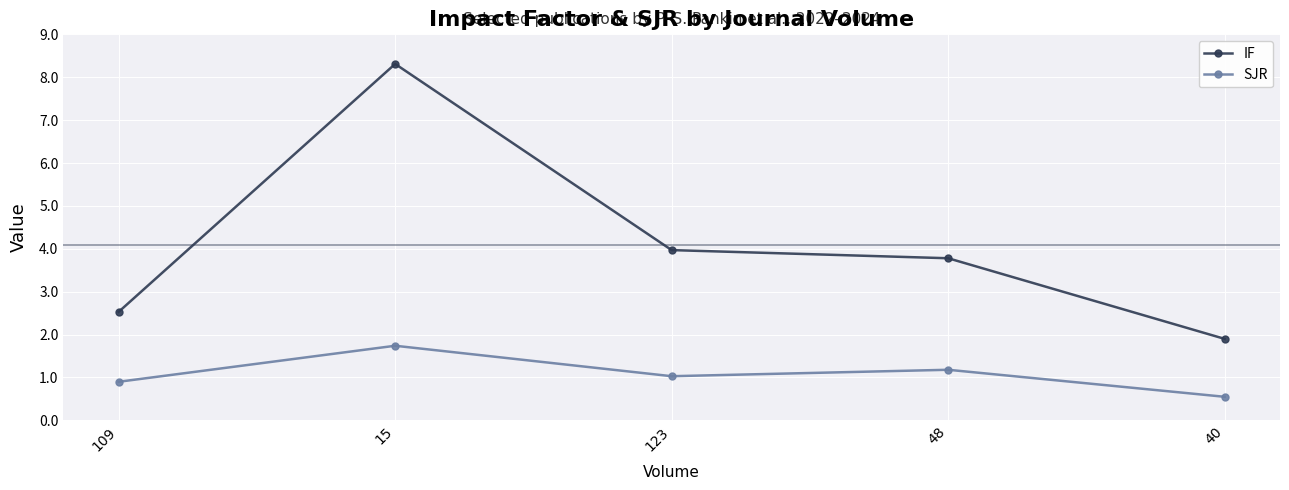

At which label does IF first exceed 3?

15